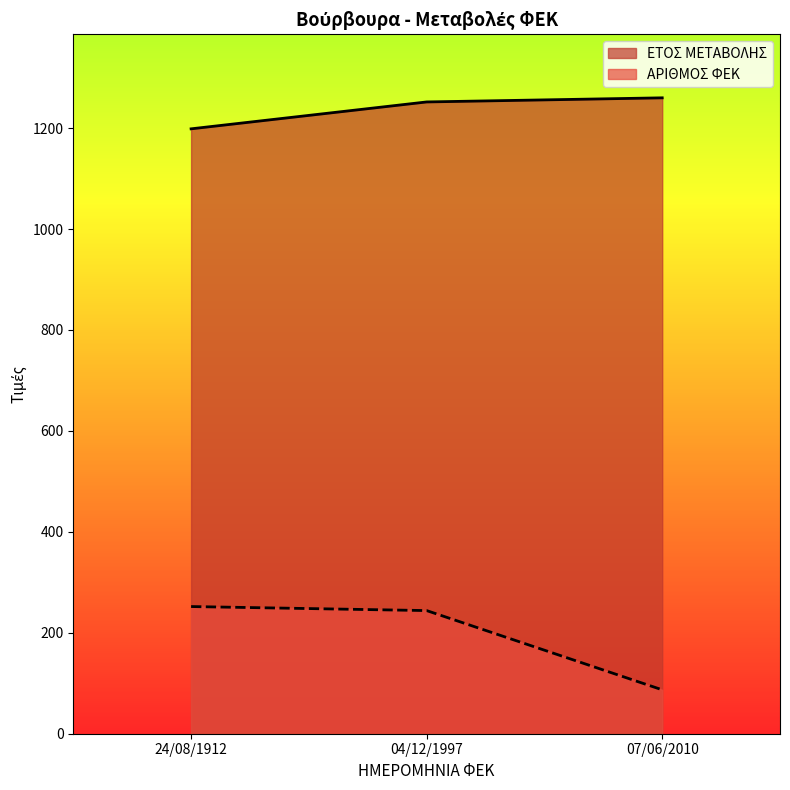

List the series in order of their overall mean, lowest first.

ΑΡΙΘΜΟΣ ΦΕΚ, ΕΤΟΣ ΜΕΤΑΒΟΛΗΣ